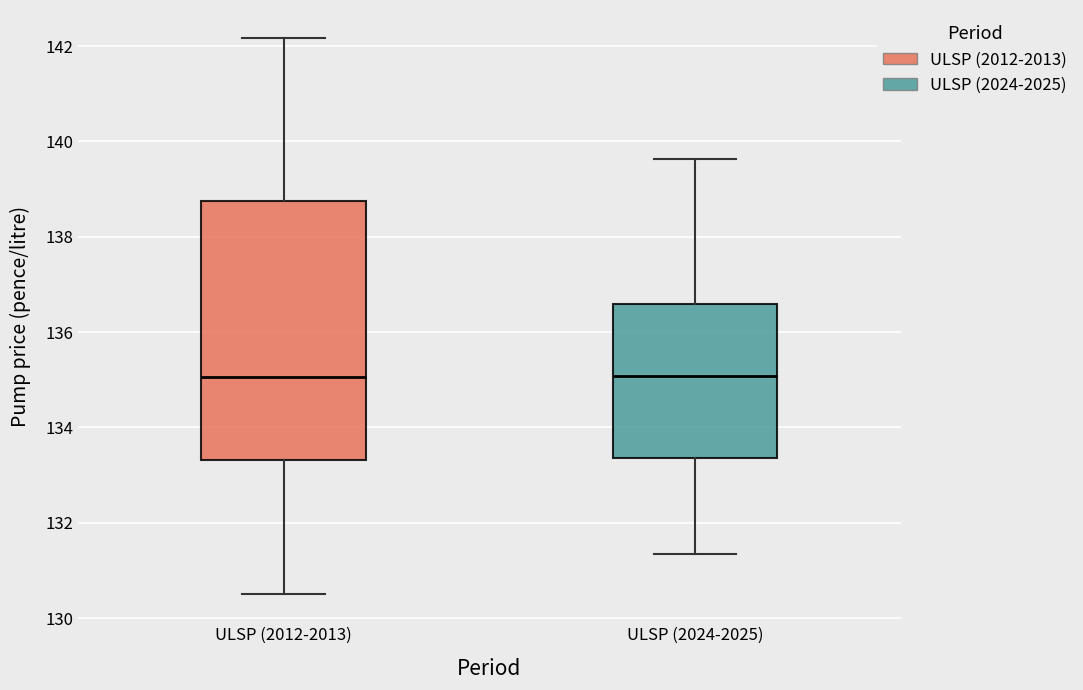

Reading left to right, read every box against the y-axis: the position of its median line, the range the box covers, and the ends of its whiskers. The values are not printed on the chart, so give them approximately, as read against the axis.

ULSP (2012-2013): median 135.0, box 133.4 to 138.8, whiskers 130.4 to 142.2
ULSP (2024-2025): median 135.0, box 133.4 to 136.6, whiskers 131.4 to 139.6